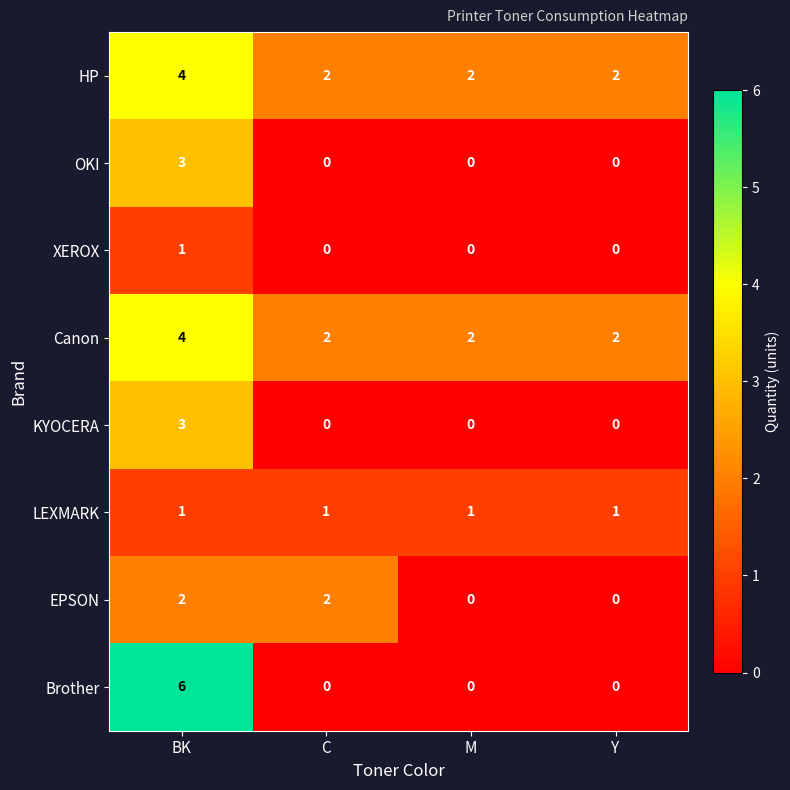

How many series are shown in this chart?

8